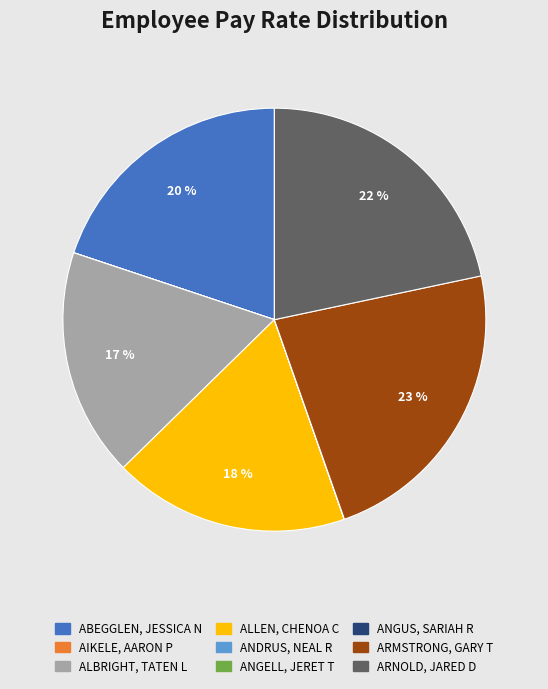

To the nearest percent, what is the average slice percentage?

11%